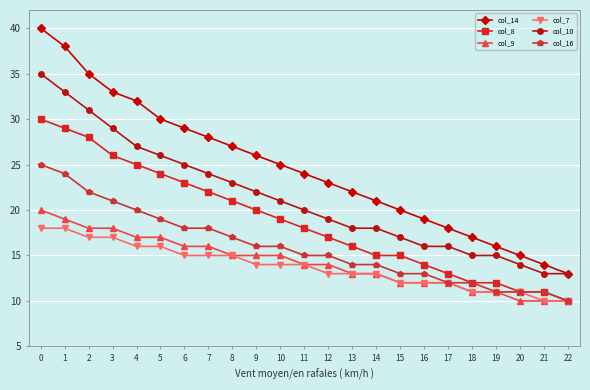

True or false: col_16 and col_14 cross at least once.

False